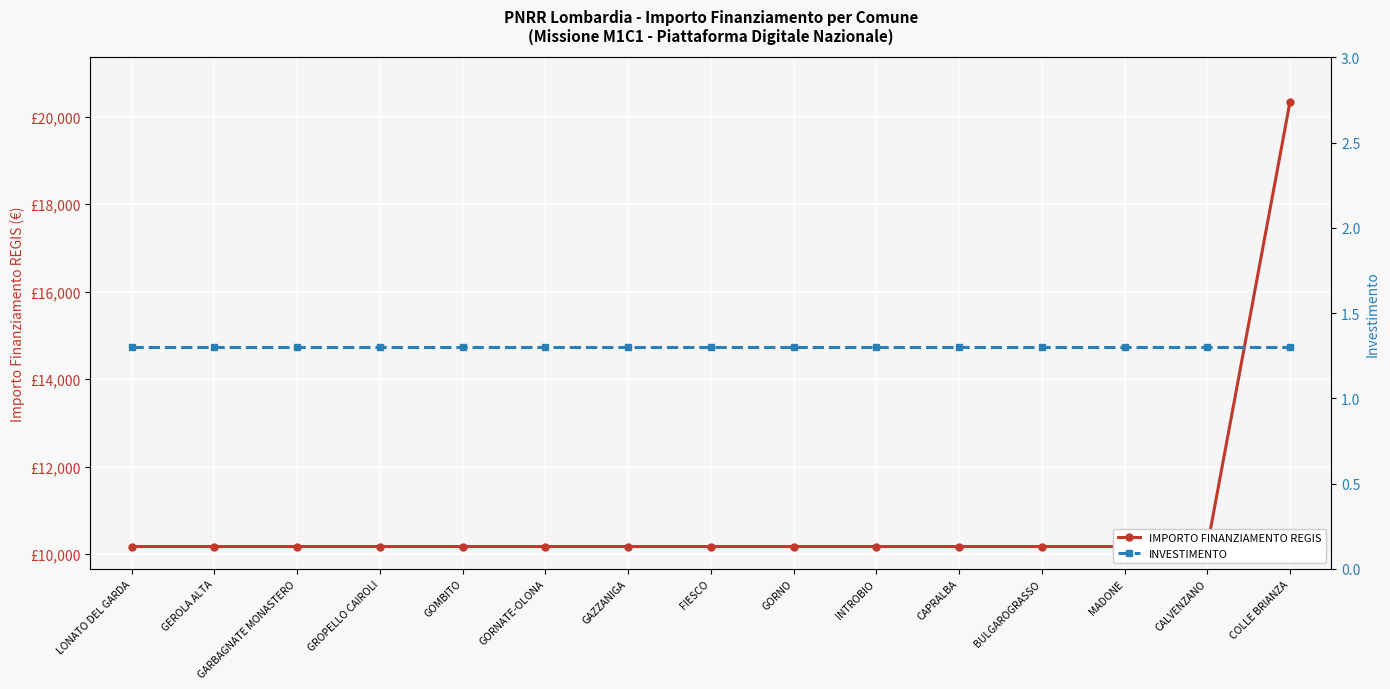

Rank the series by their average value, from highest to lowest.

IMPORTO FINANZIAMENTO REGIS, INVESTIMENTO